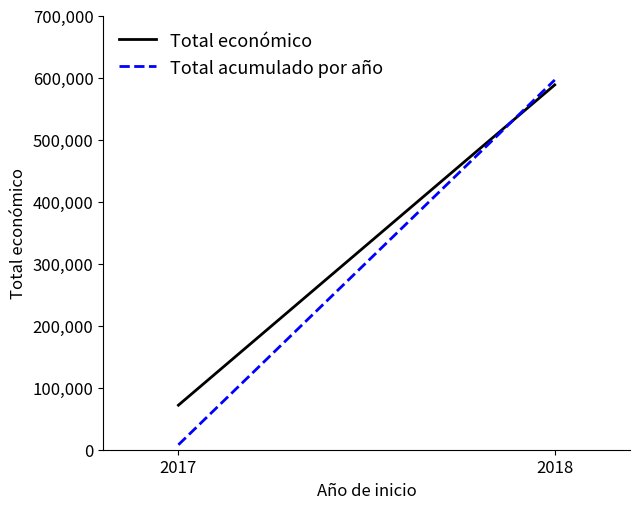

List the series in order of their overall mean, lowest first.

Total acumulado por año, Total económico